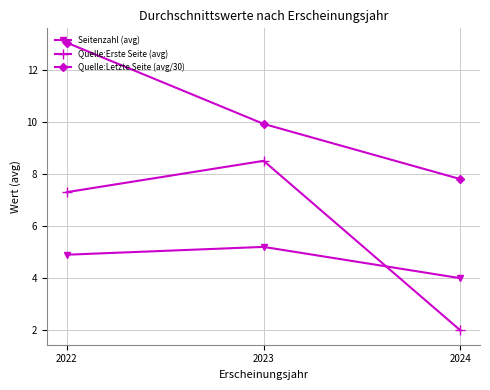

What is the total value across all series at 2023?

23.6